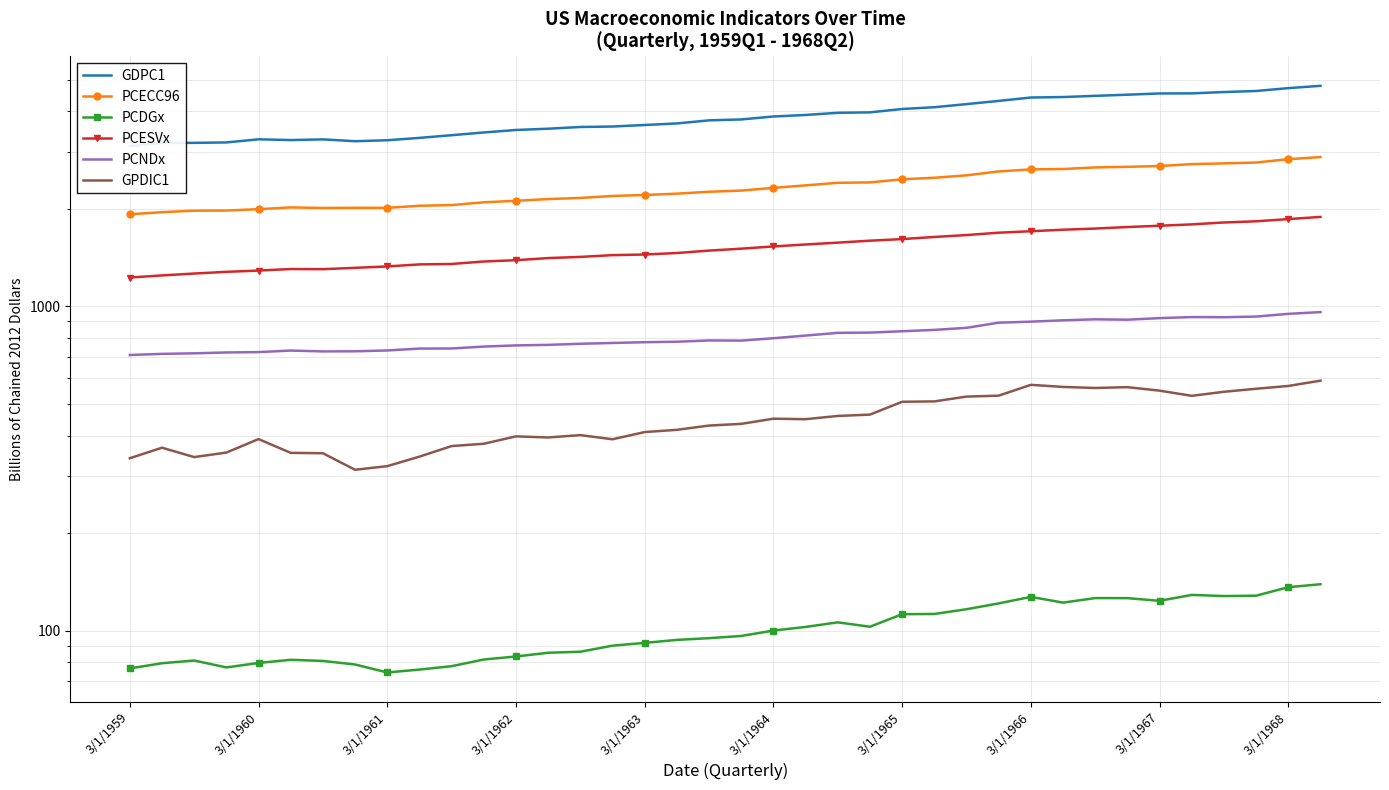

True or false: GDPC1 has more than 1 interior local peaks.

True